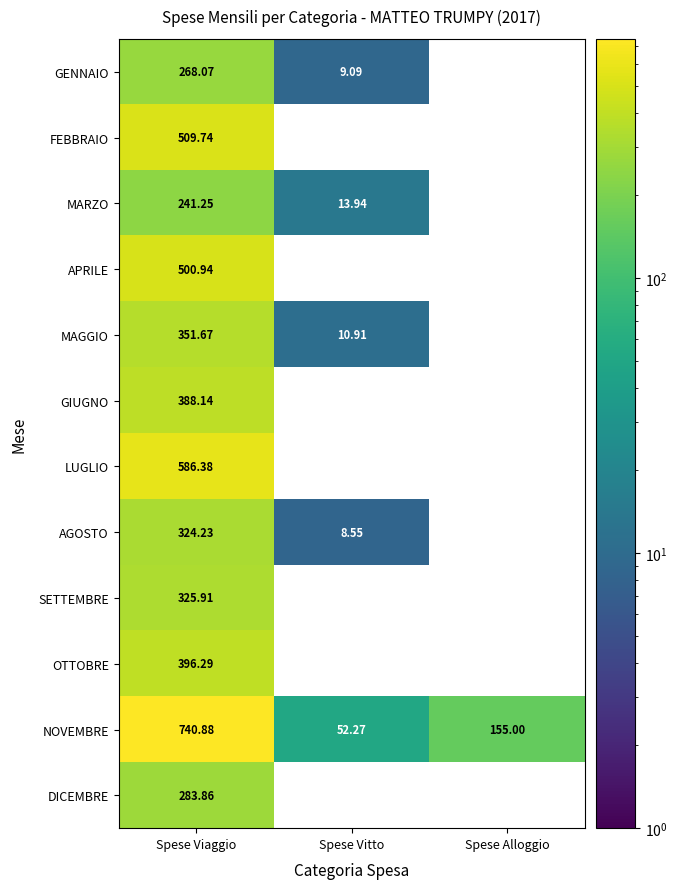

What is the difference between the highest and lowest values at Spese Viaggio?

499.6